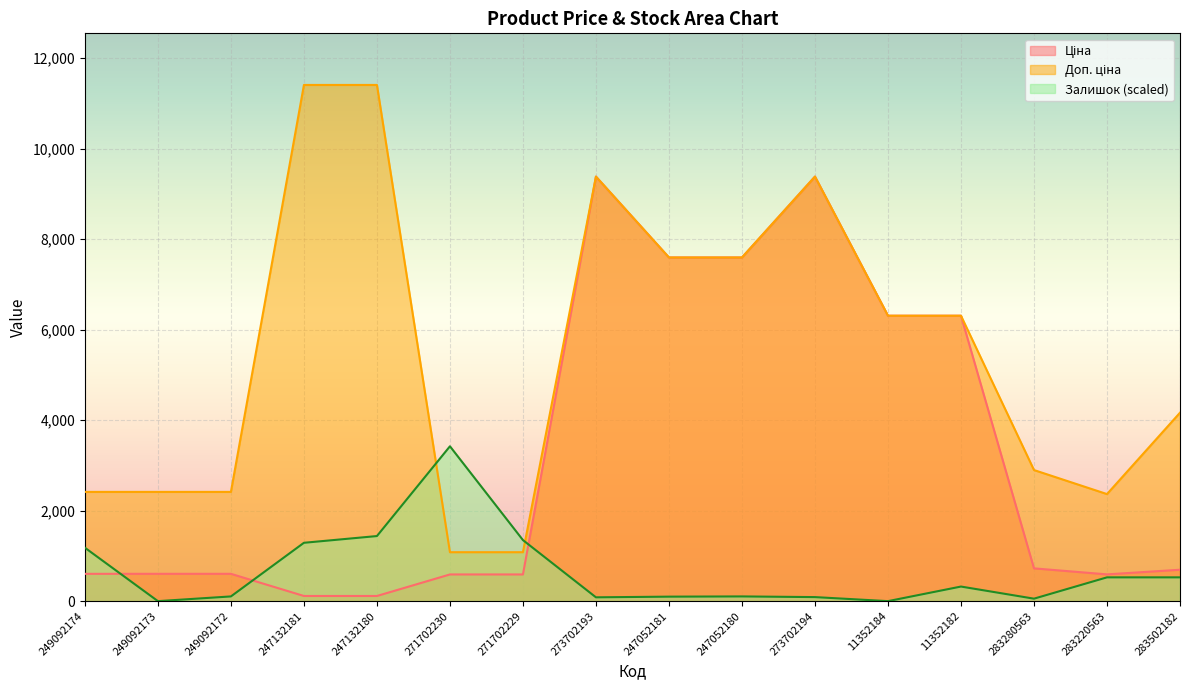

At which category is the sum across all series the highest?

273702194